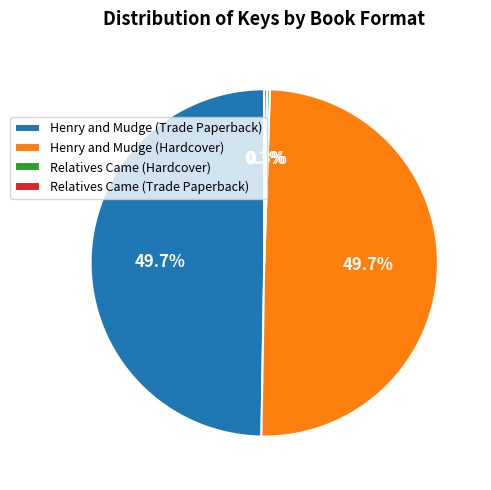

How much of the chart is everything except Henry and Mudge (Hardcover)?

50.3%